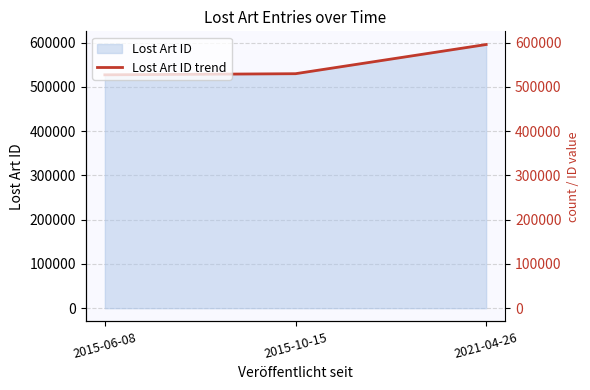

List the labels in order of value, largest first.

2021-04-26, 2015-10-15, 2015-06-08